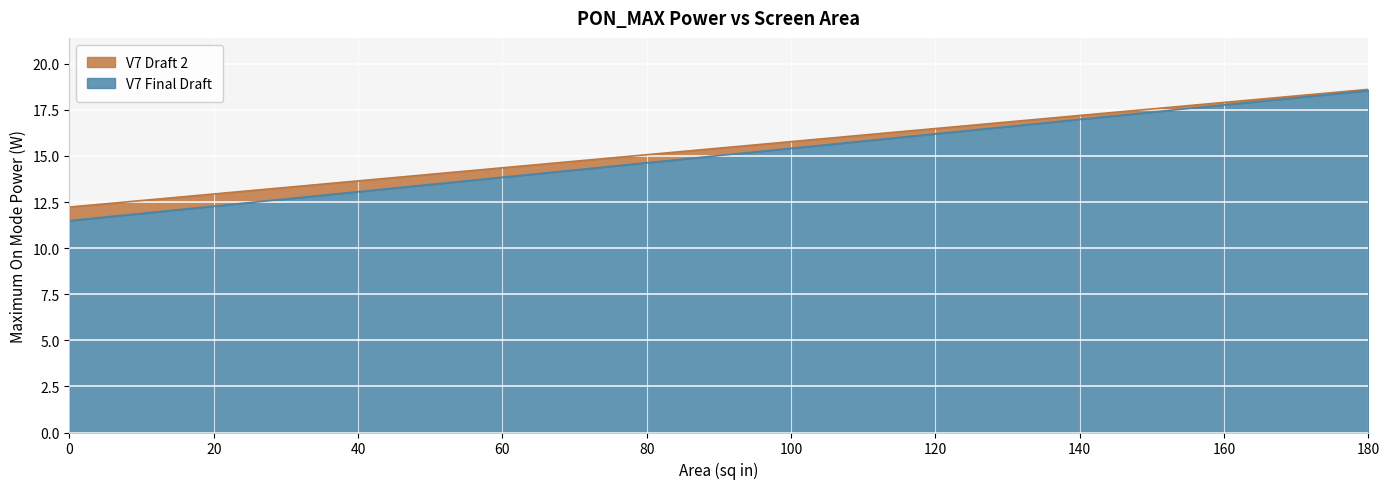

What is the maximum value for V7 Final Draft?

18.5